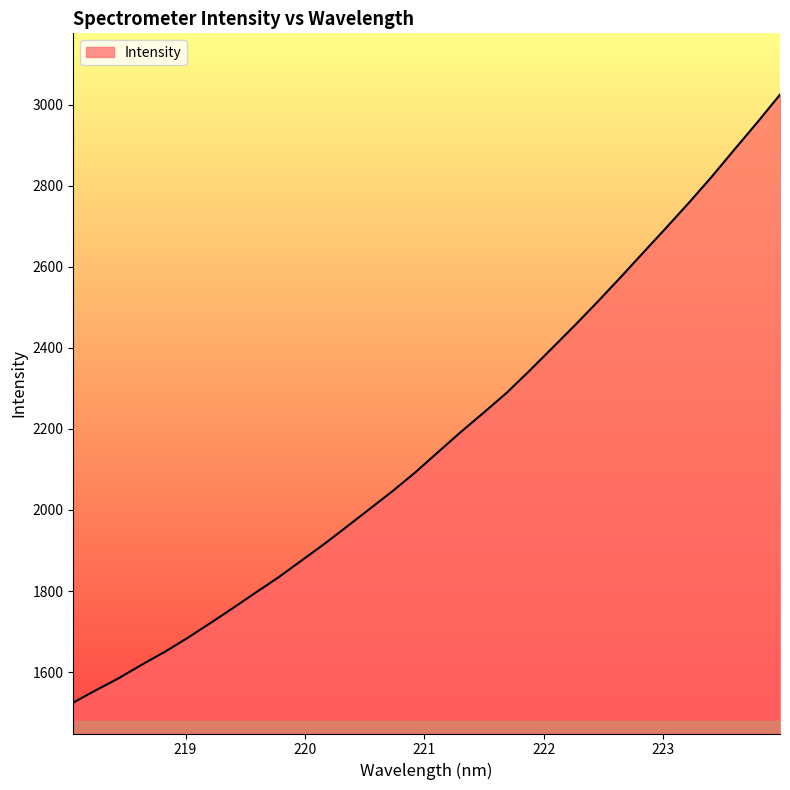

What is the smallest value displayed?

1524.6